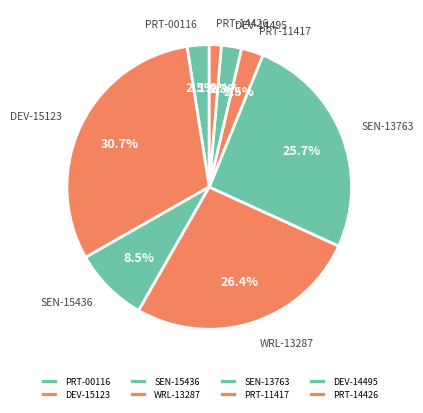

Count the number of slices in the pie.

8